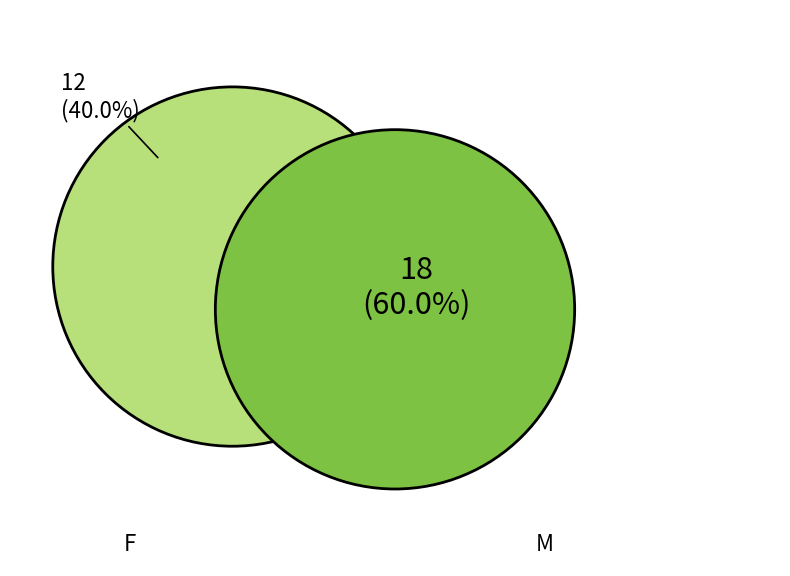

What is the change in value from M to F?

-6